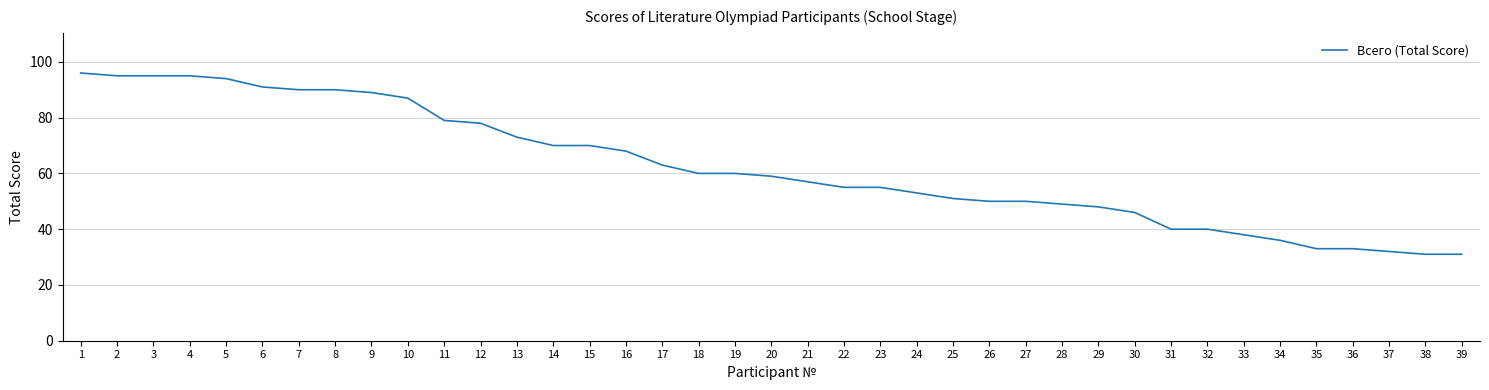

Approximately how many times larger is the value at 21 compared to 31?

1.4